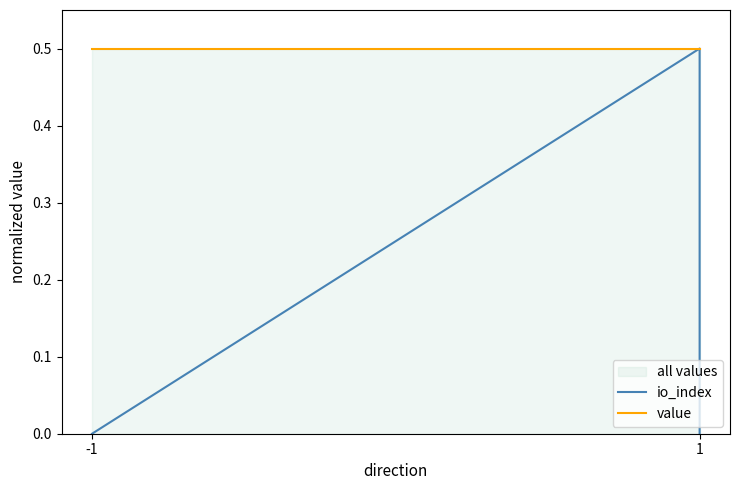

Which series has the largest total across all categories?

value